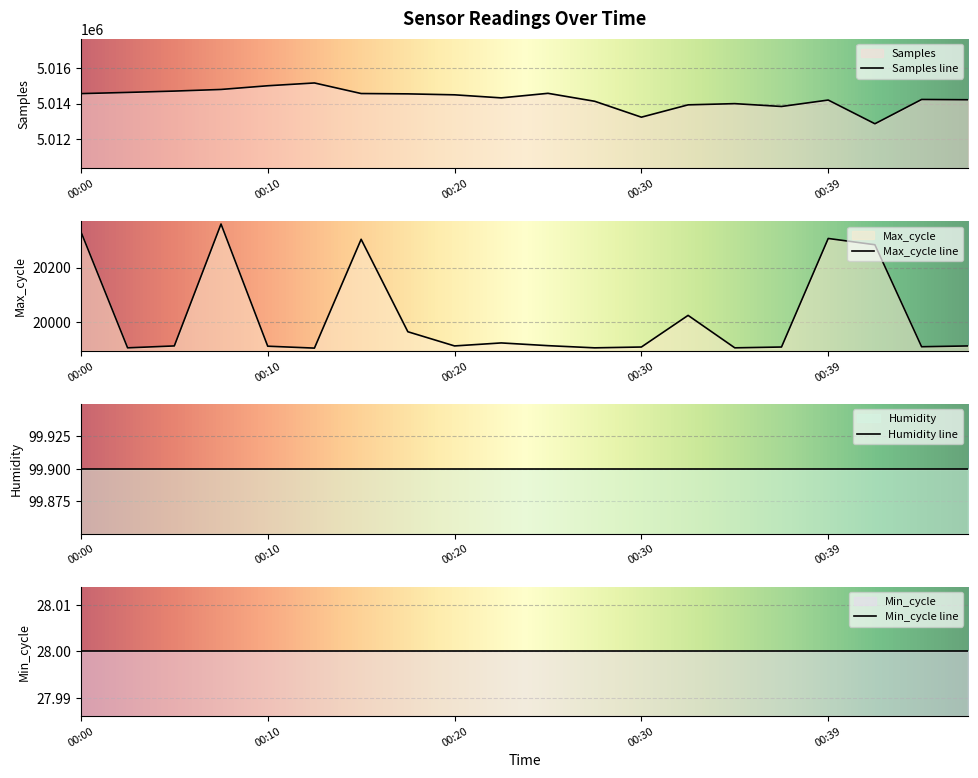

The Max_cycle series shows 20332 at 00:00. True or false?

True